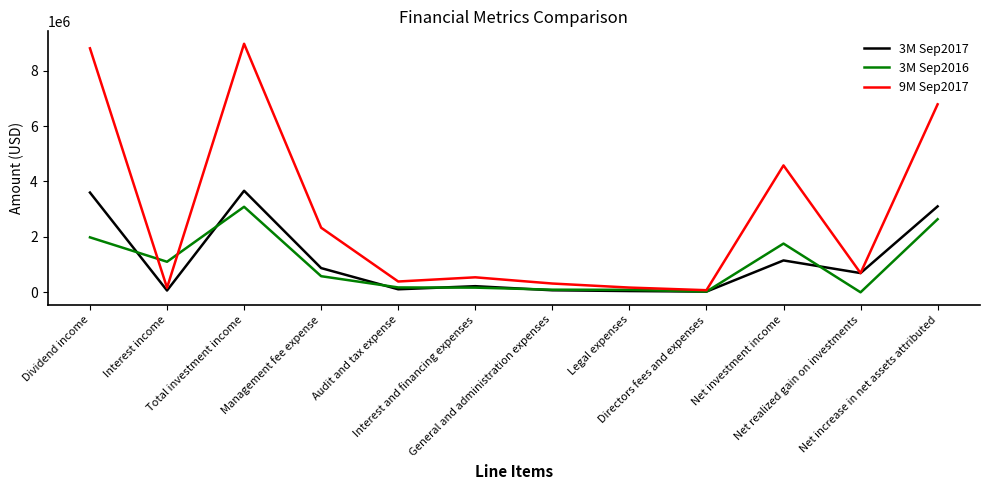

What is the spread (max minus min) of values at Net increase in net assets attributed?

4145512